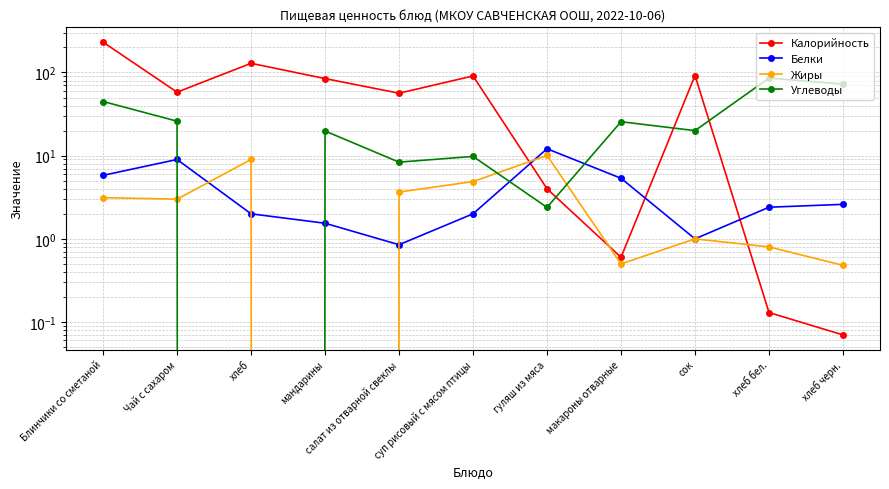

What is the difference between the Белки values at салат из отварной свеклы and Блинчики со сметаной?

5.0